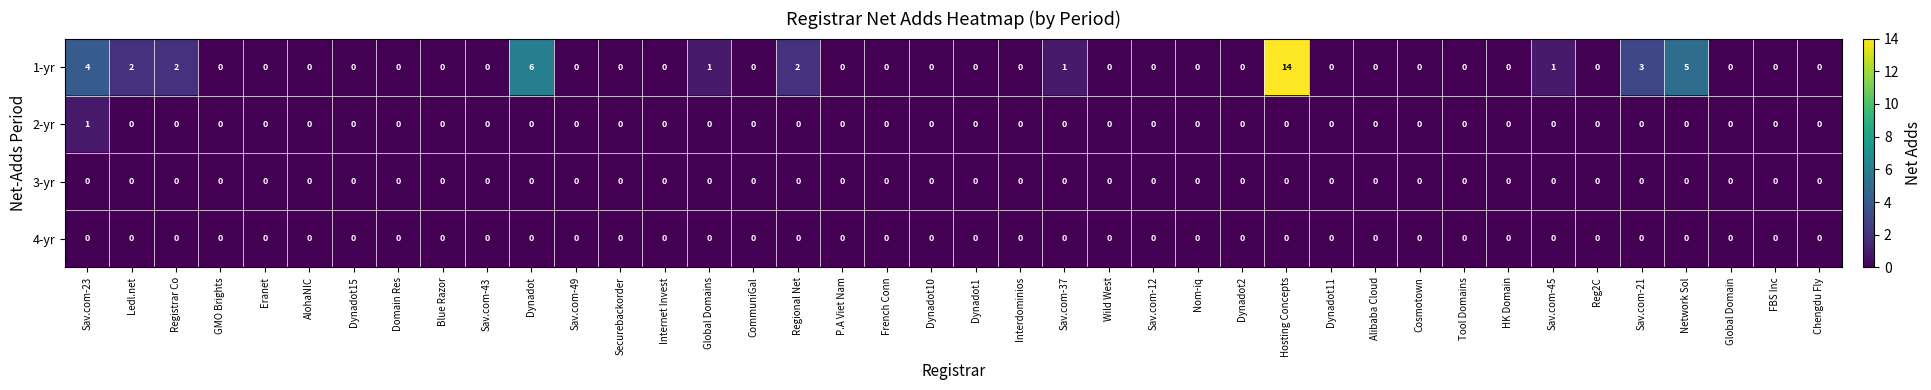

At how many categories does at least one series exceed 10?

1